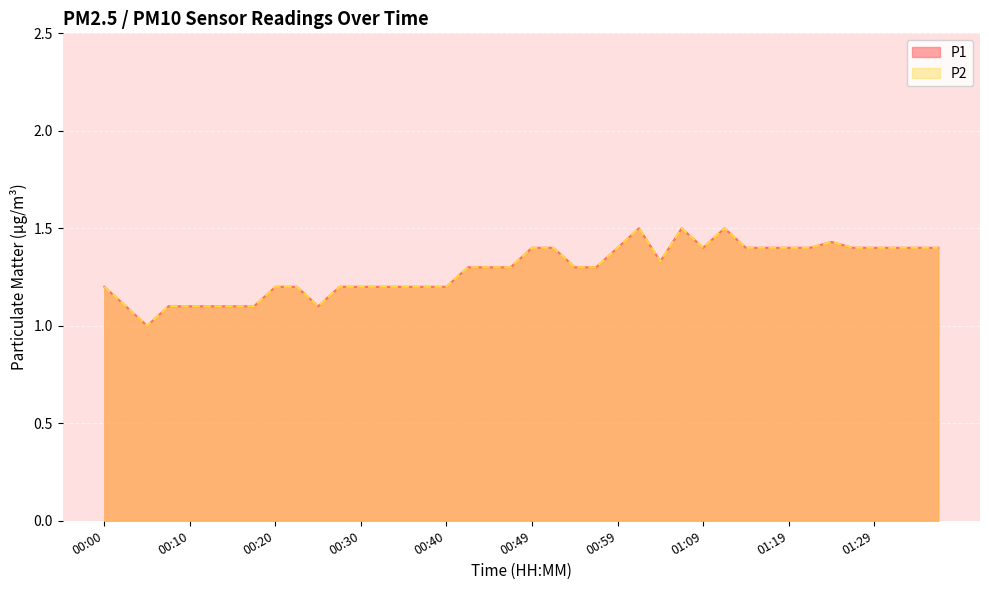

At which label is P2 closest to 1?

00:05